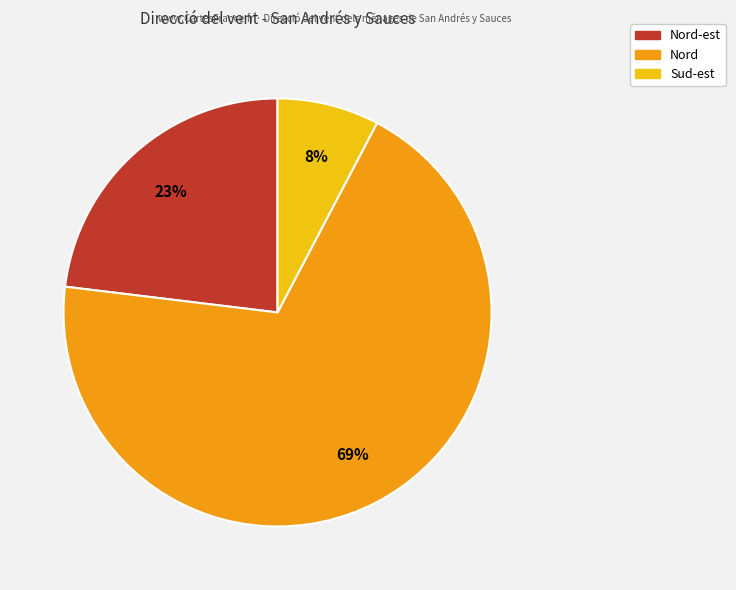

How many segments does this pie chart have?

3